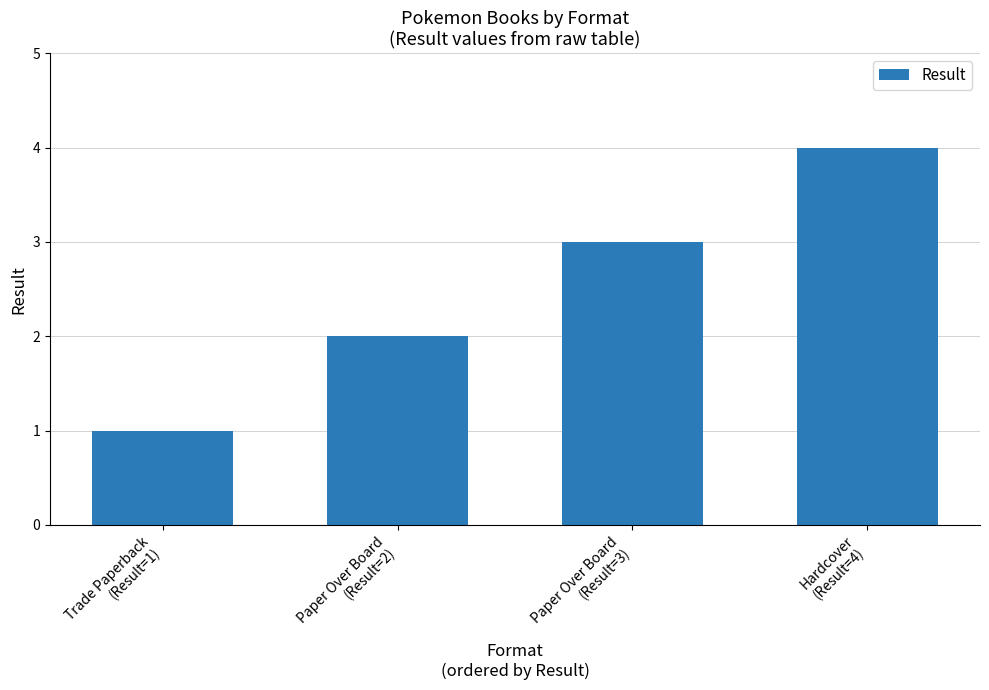

What is the label of the 3rd bar from the left?

Paper Over Board
(Result=3)